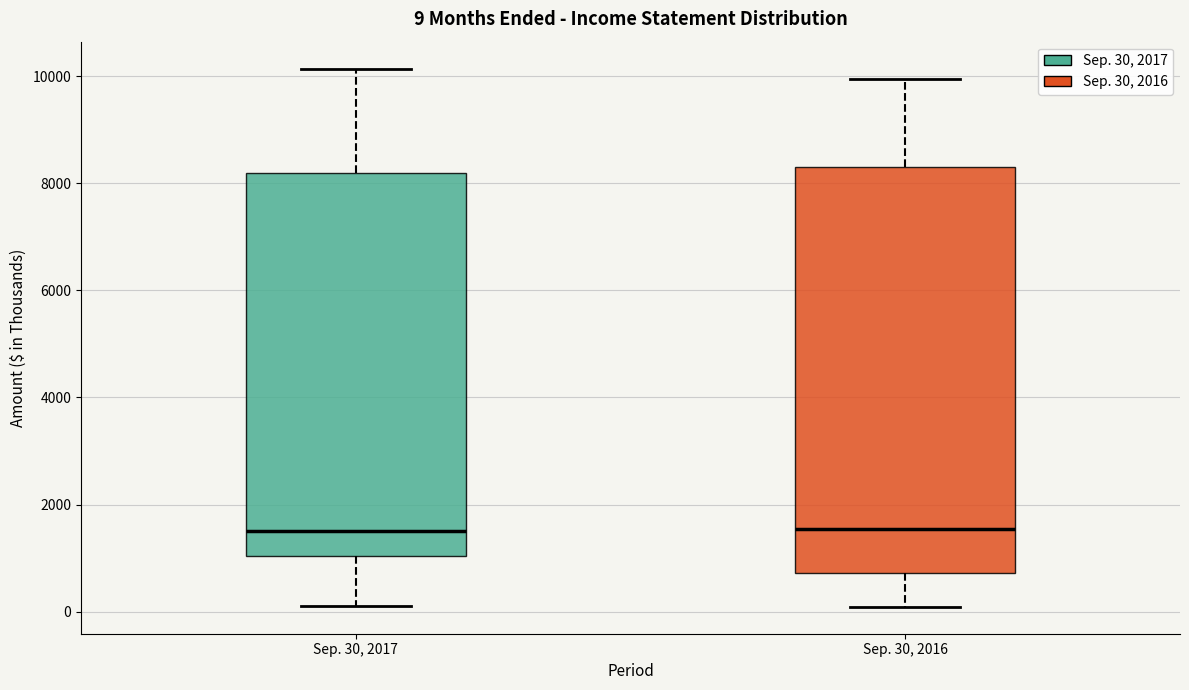

Comparing the boxes themselves (not the whiskers), which one is the tallest?

Sep. 30, 2016